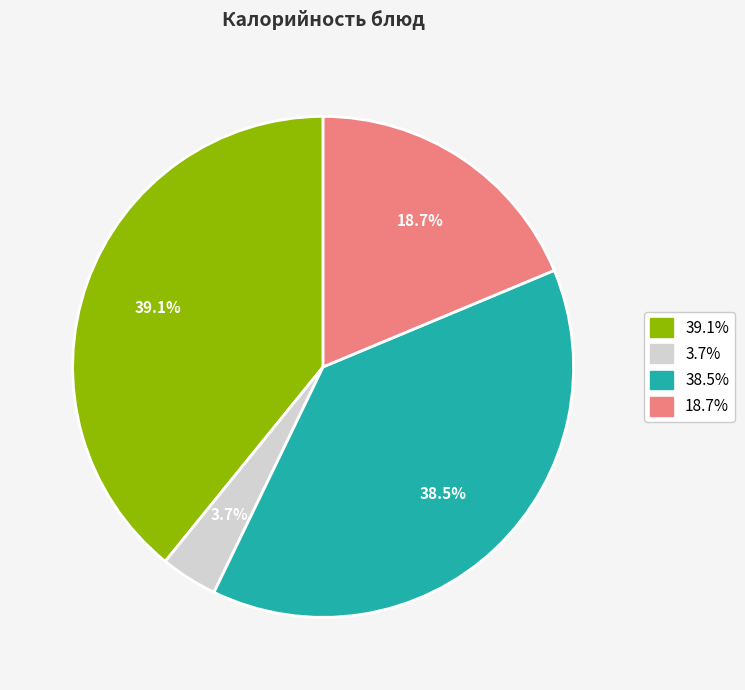

Is there a majority slice in this chart?

No